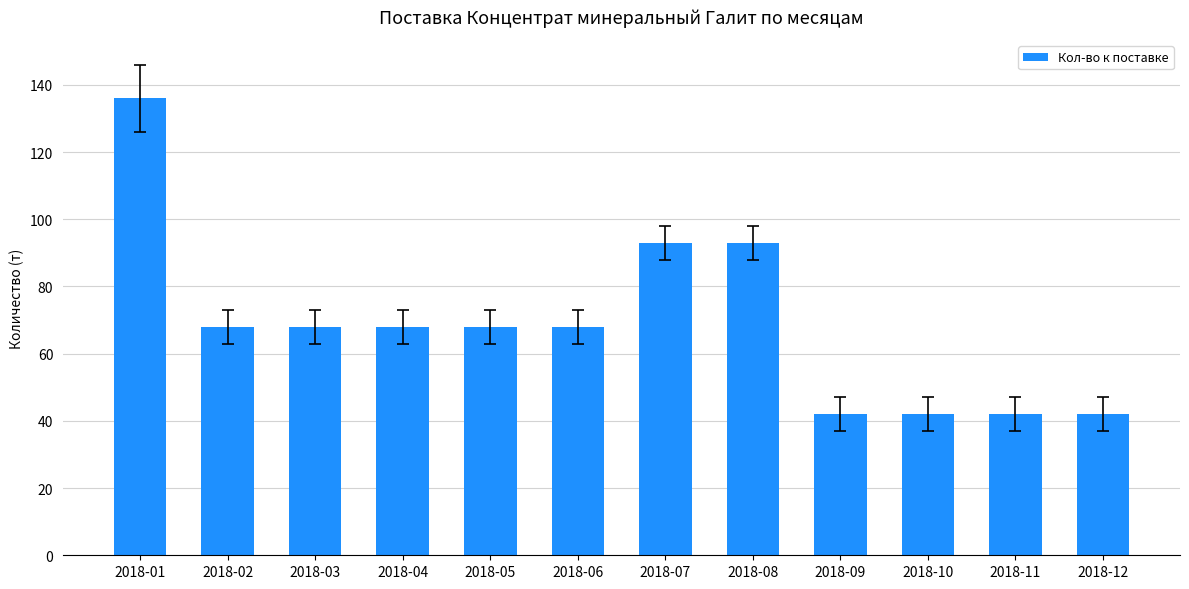

Reading right to left, what are all the values shown in this chart?

2018-12=42	2018-11=42	2018-10=42	2018-09=42	2018-08=93	2018-07=93	2018-06=68	2018-05=68	2018-04=68	2018-03=68	2018-02=68	2018-01=136